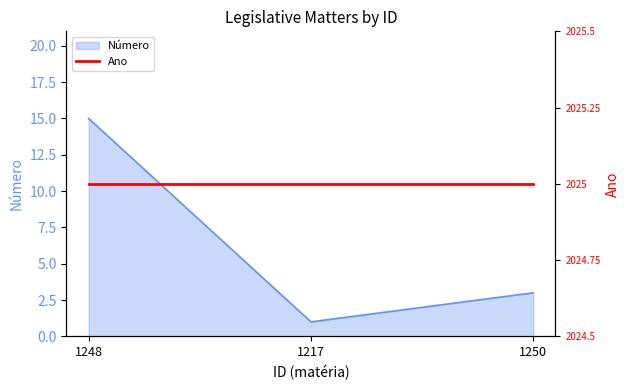

What is the difference between the values at 1248 and 1250?

12